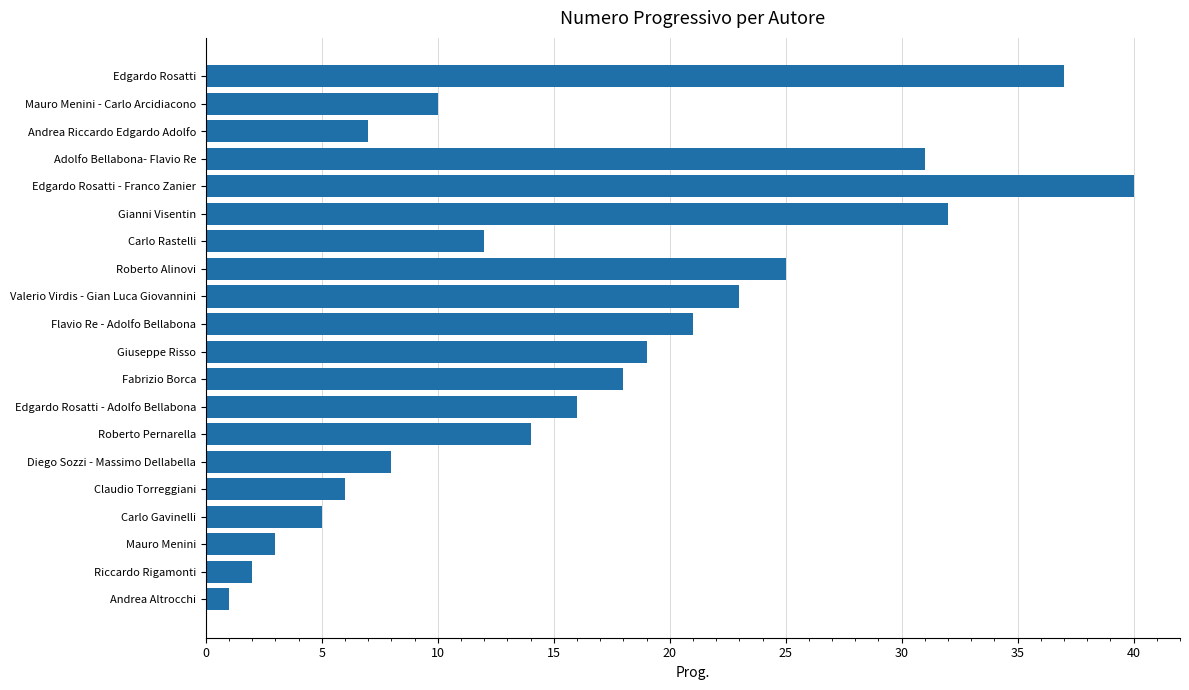

Reading bottom to top, extract all data points from this chart.

Andrea Altrocchi=1	Riccardo Rigamonti=2	Mauro Menini=3	Carlo Gavinelli=5	Claudio Torreggiani=6	Diego Sozzi - Massimo Dellabella=8	Roberto Pernarella=14	Edgardo Rosatti - Adolfo Bellabona=16	Fabrizio Borca=18	Giuseppe Risso=19	Flavio Re - Adolfo Bellabona=21	Valerio Virdis - Gian Luca Giovannini=23	Roberto Alinovi=25	Carlo Rastelli=12	Gianni Visentin=32	Edgardo Rosatti - Franco Zanier=40	Adolfo Bellabona- Flavio Re=31	Andrea Riccardo Edgardo Adolfo=7	Mauro Menini - Carlo Arcidiacono=10	Edgardo Rosatti=37